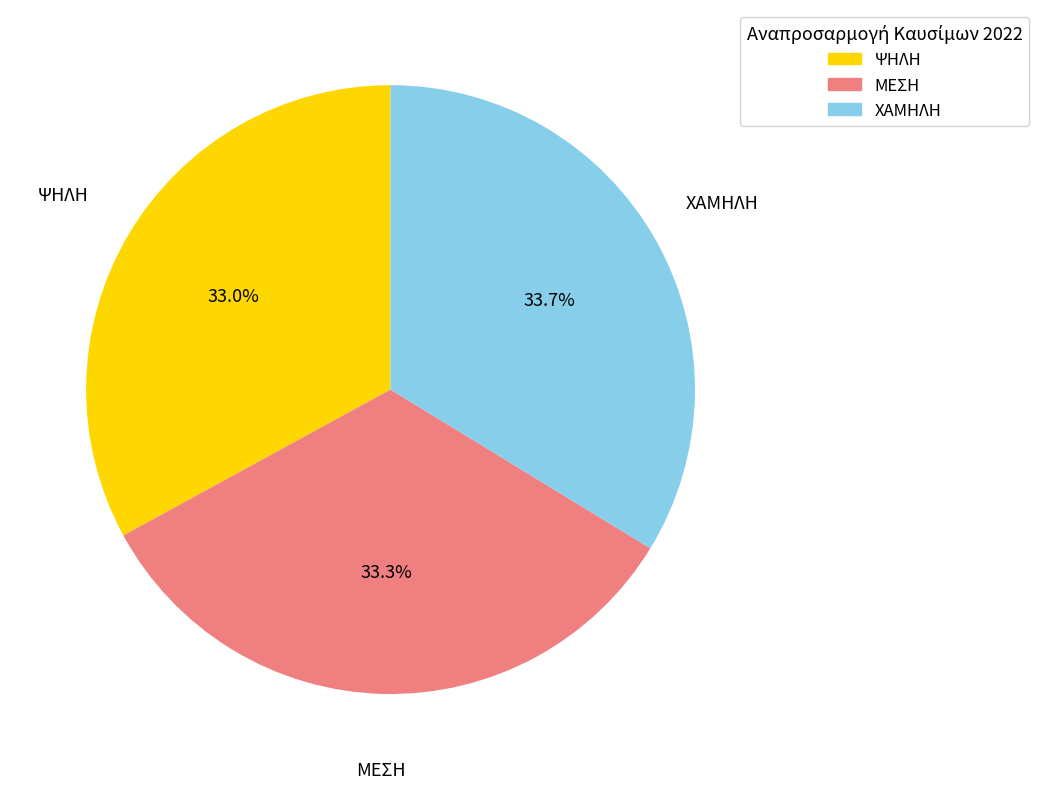

Between ΨΗΛΗ and ΧΑΜΗΛΗ, which is larger?

ΧΑΜΗΛΗ